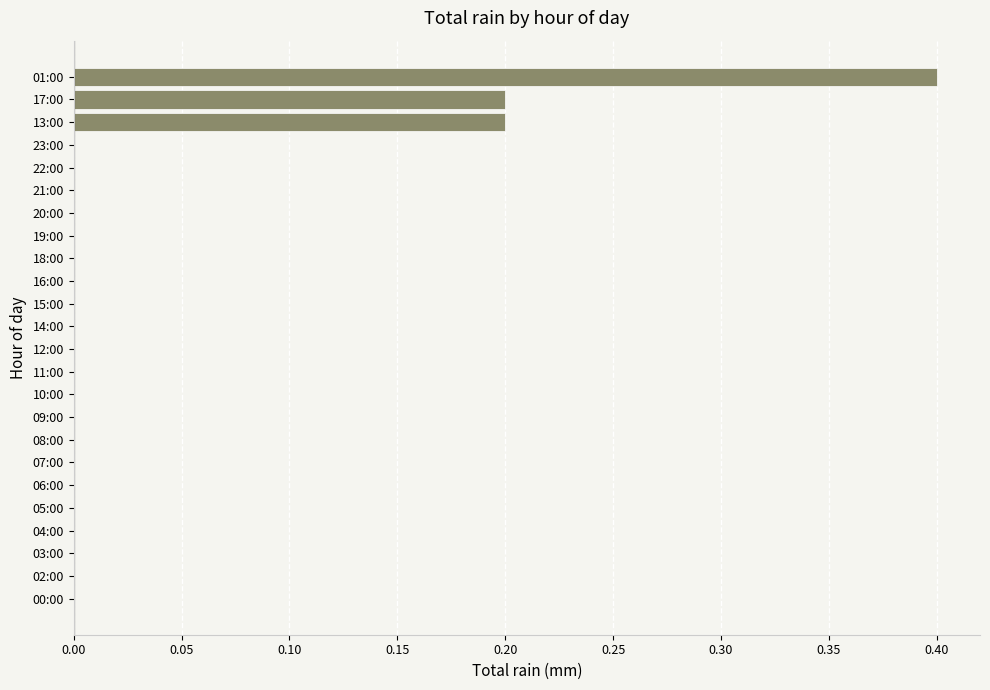

Count the number of data series in this chart.

1